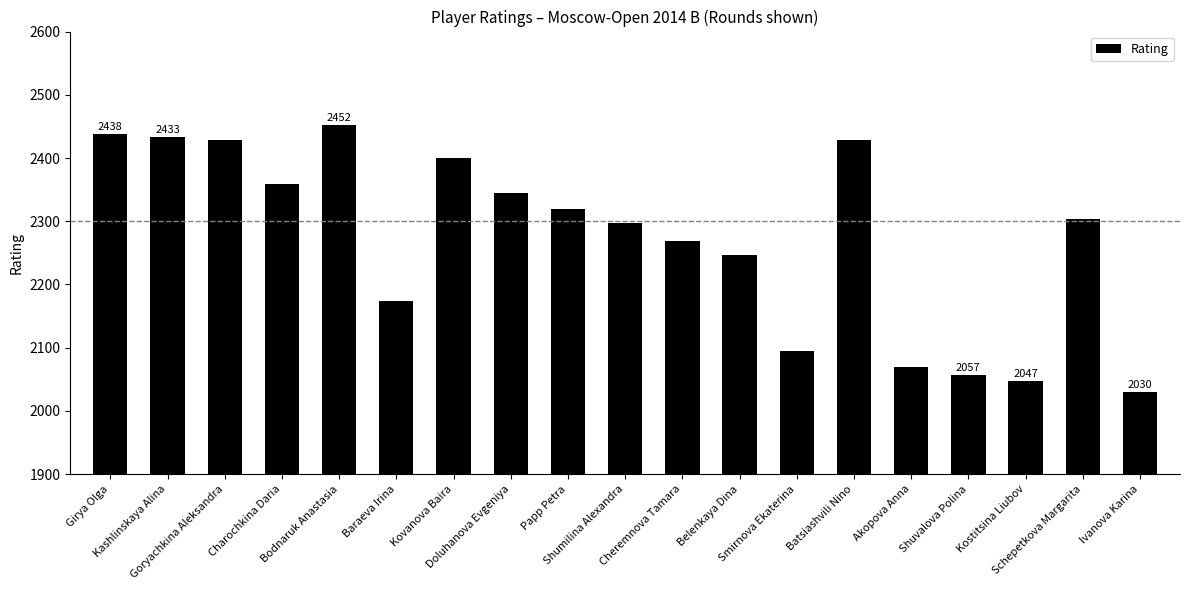

What is the value of the 7th bar from the left?

2400